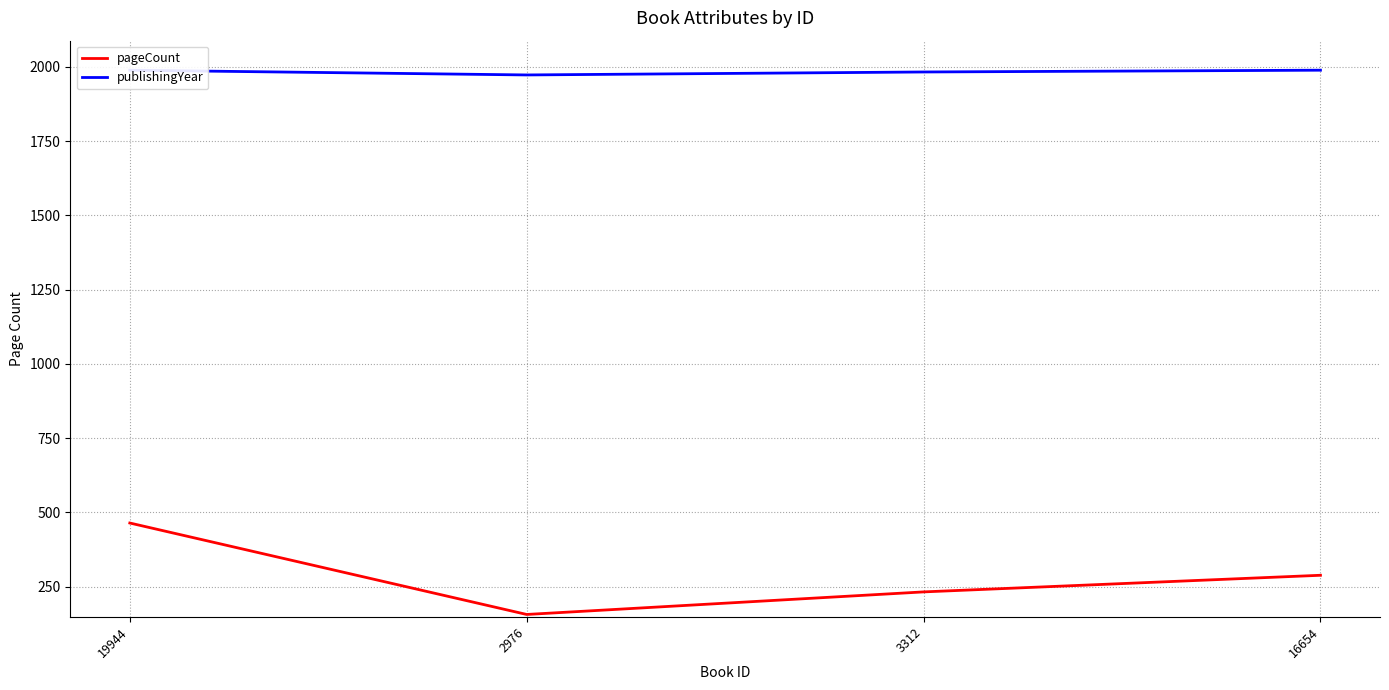

What is the average value of the pageCount series?

285